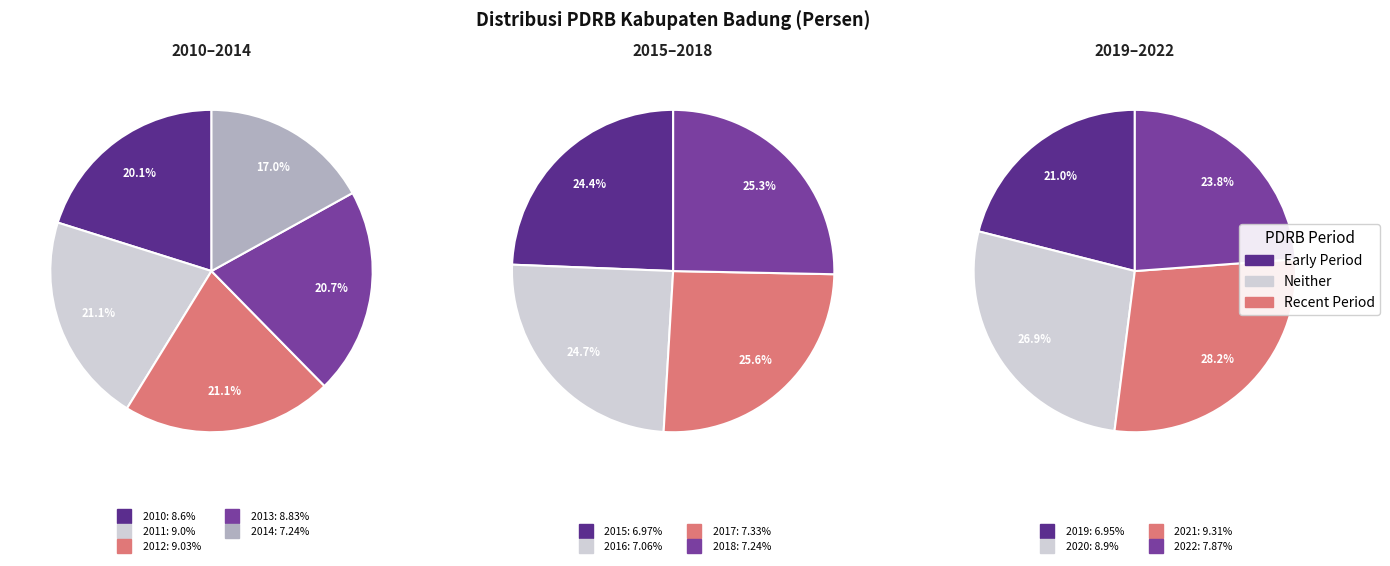

To the nearest percent, what is the average slice percentage?

8%